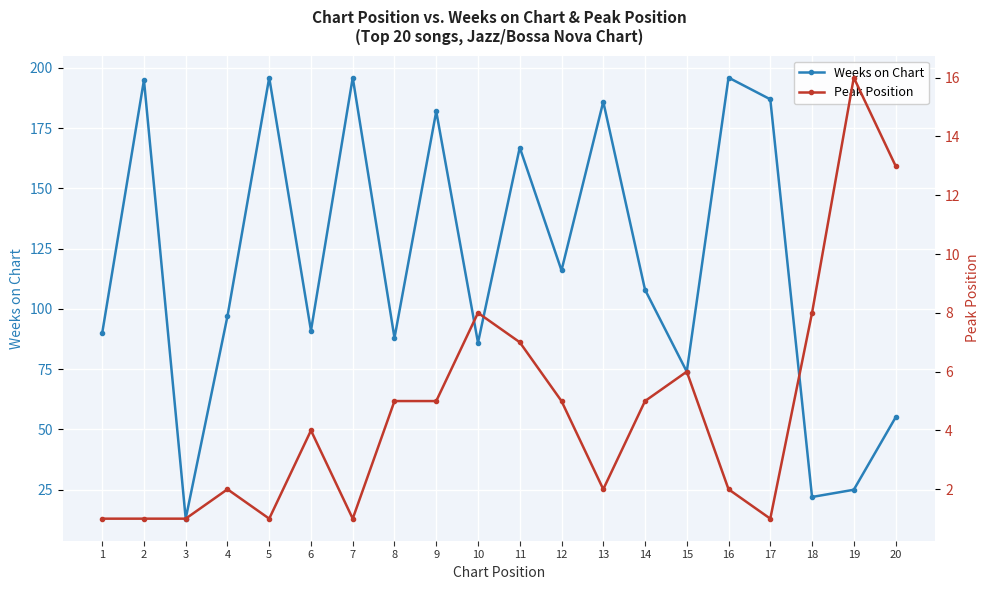

The Weeks on Chart series shows 88 at 8. True or false?

True